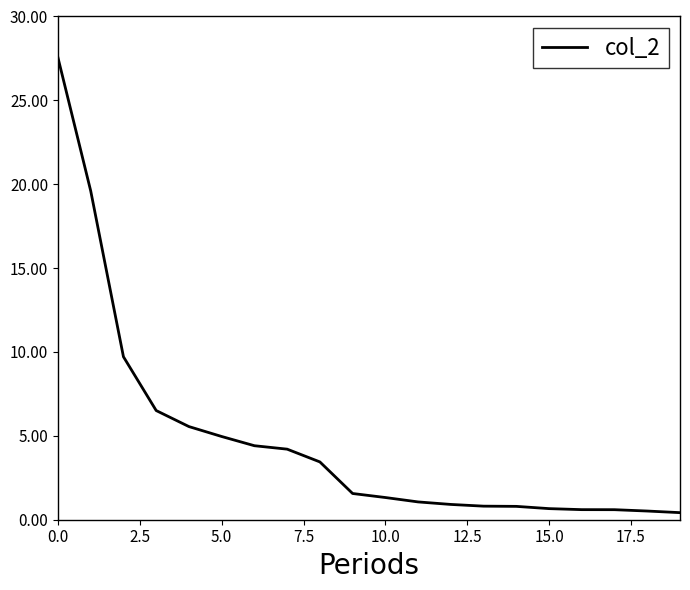

What is the greatest value displayed?

27.5